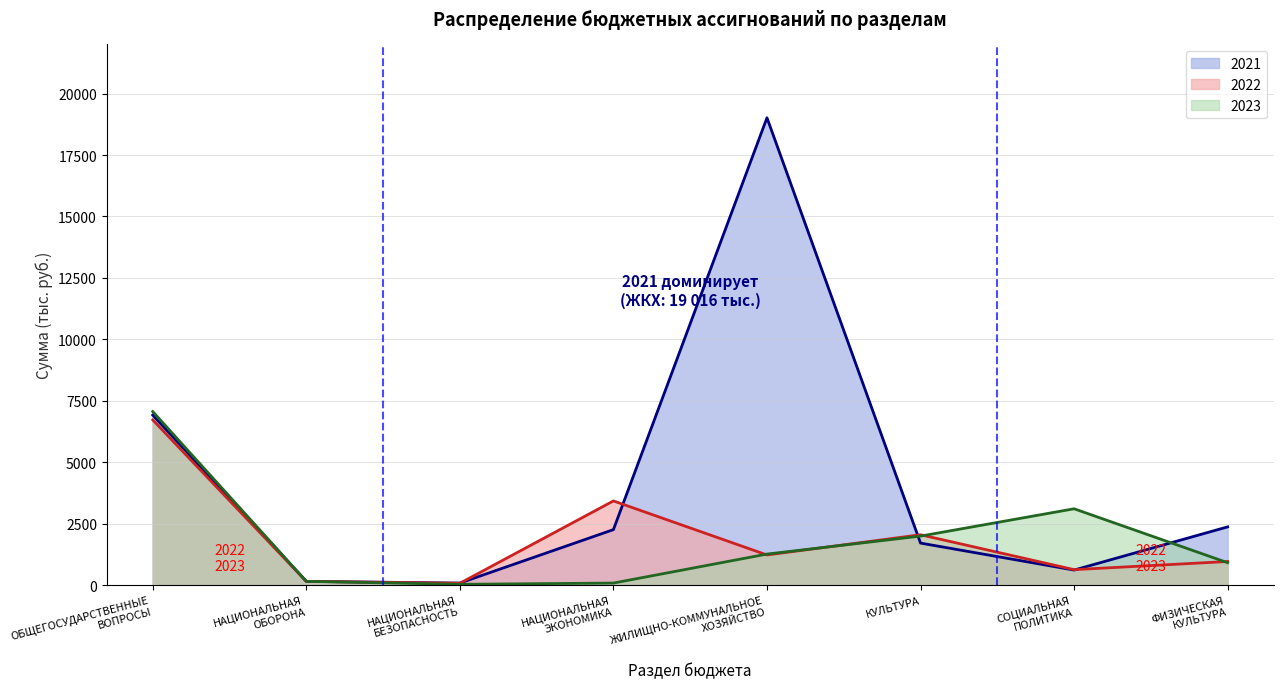

True or false: 2021 and 2023 intersect in this chart.

True